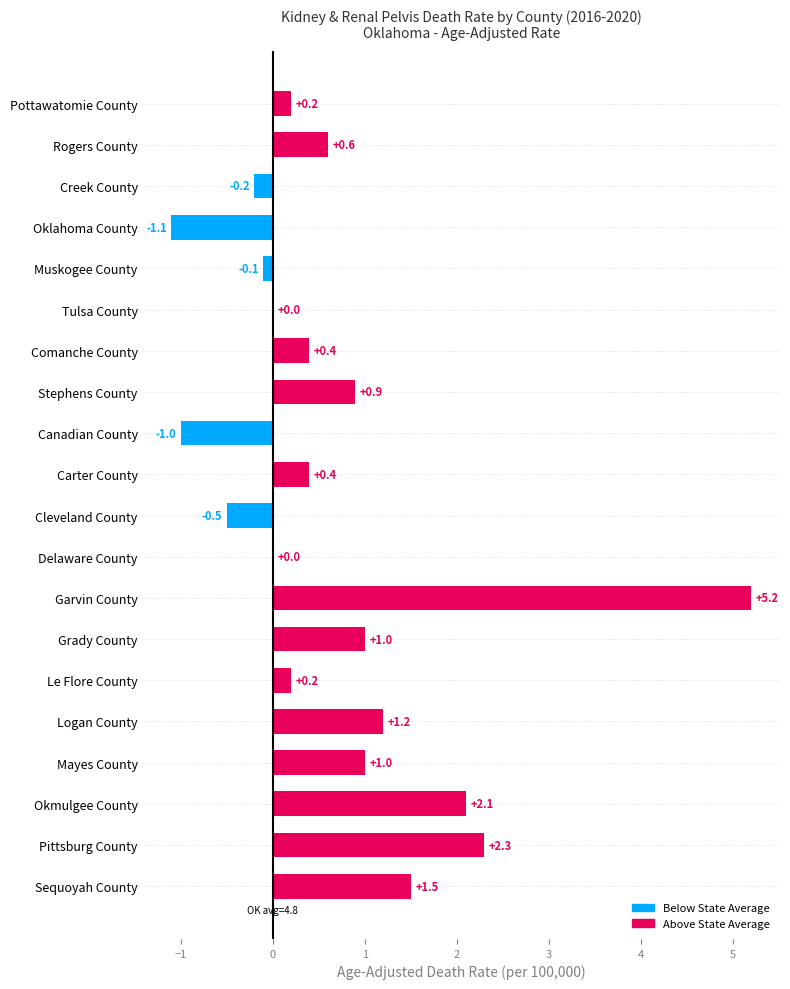

Reading bottom to top, list all the values displayed in this chart.

Sequoyah County=1.5	Pittsburg County=2.3	Okmulgee County=2.1	Mayes County=1.0	Logan County=1.2	Le Flore County=0.2	Grady County=1.0	Garvin County=5.2	Delaware County=0.0	Cleveland County=-0.5	Carter County=0.4	Canadian County=-1.0	Stephens County=0.9	Comanche County=0.4	Tulsa County=0.0	Muskogee County=-0.1	Oklahoma County=-1.1	Creek County=-0.2	Rogers County=0.6	Pottawatomie County=0.2